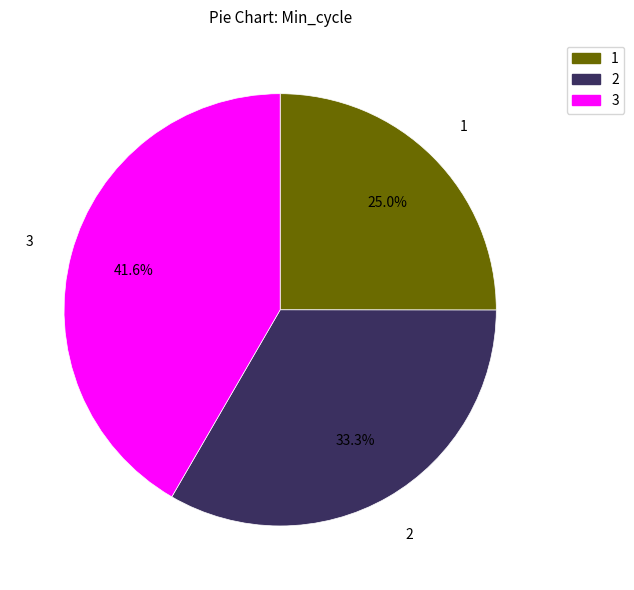

To the nearest percent, what is the average slice percentage?

33%